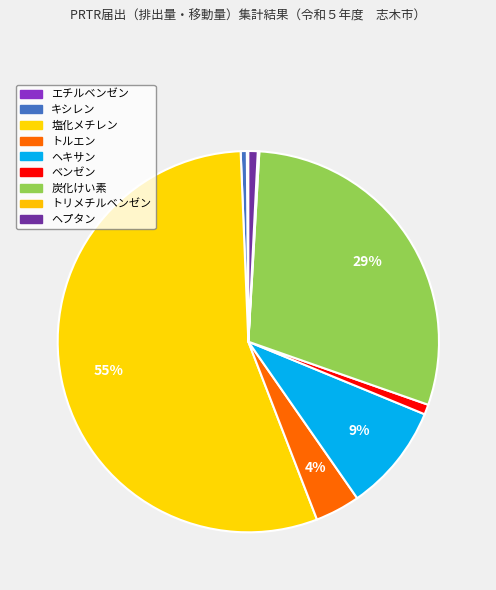

What percentage is the キシレン slice, to the nearest percent?

1%